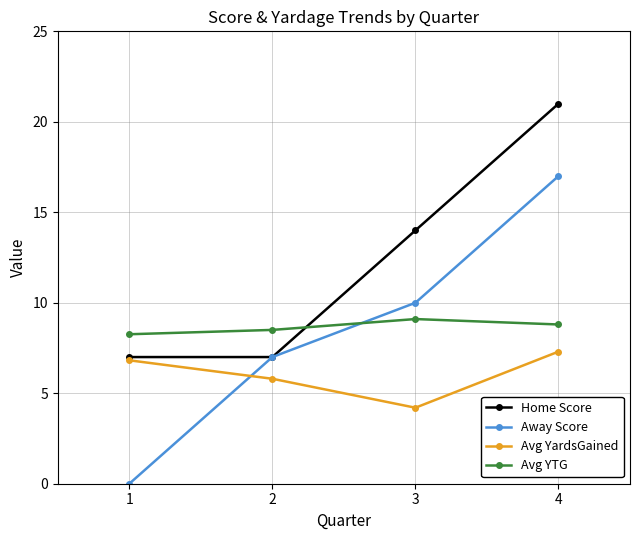

What is the difference between the Avg YTG values at 1 and 2?

0.2